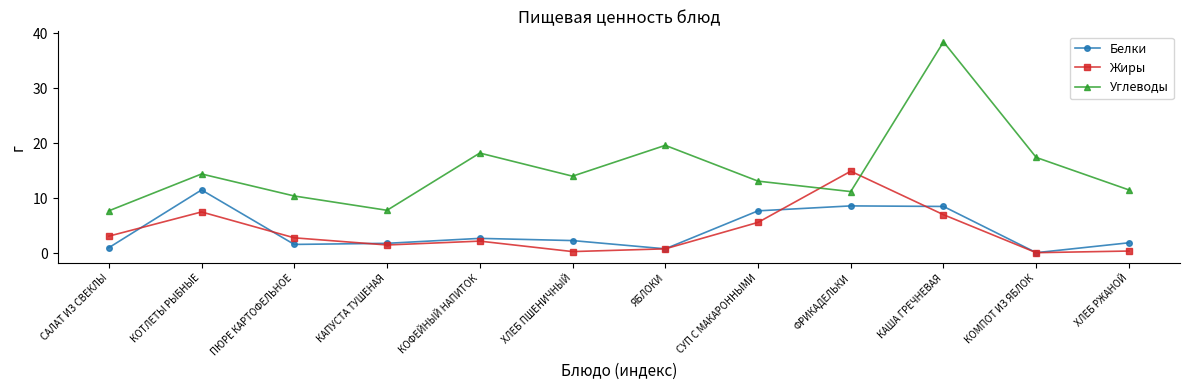

What position from the left is ФРИКАДЕЛЬКИ?

9